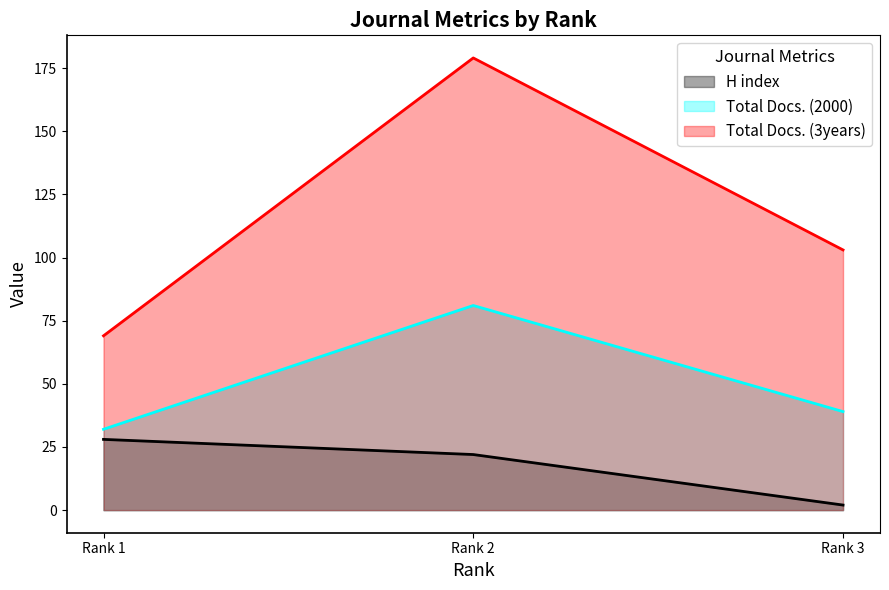

Is it true that Total Docs. (2000) equals 39 at Rank 3?

True